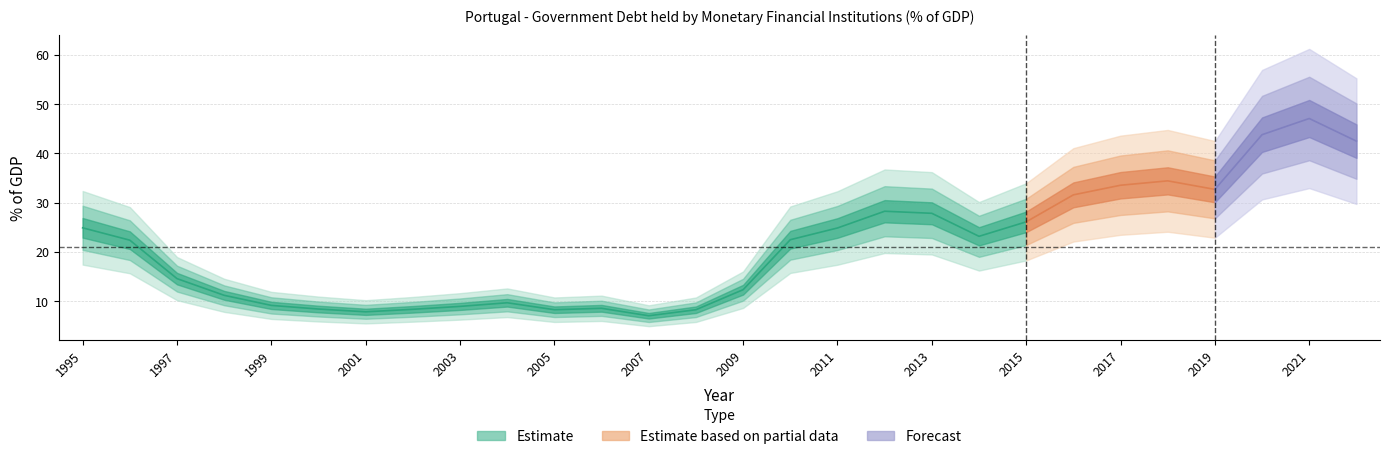

Does the chart have visible grid lines?

Yes